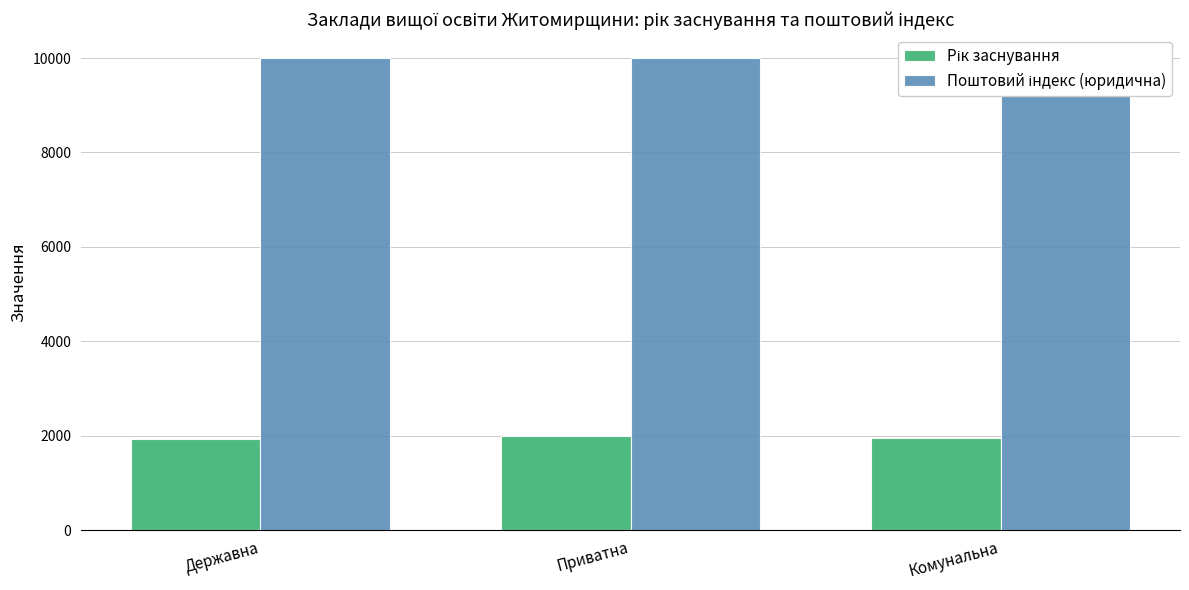

Reading left to right, what are all the values shown in this chart?

Рік заснування: 1920	1998	1954
Поштовий індекс (юридична): 10005	10003	10002